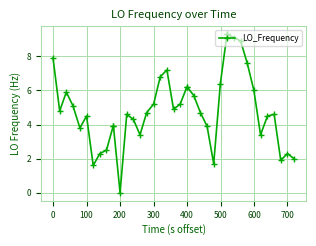

What is the greatest value displayed?

9.3